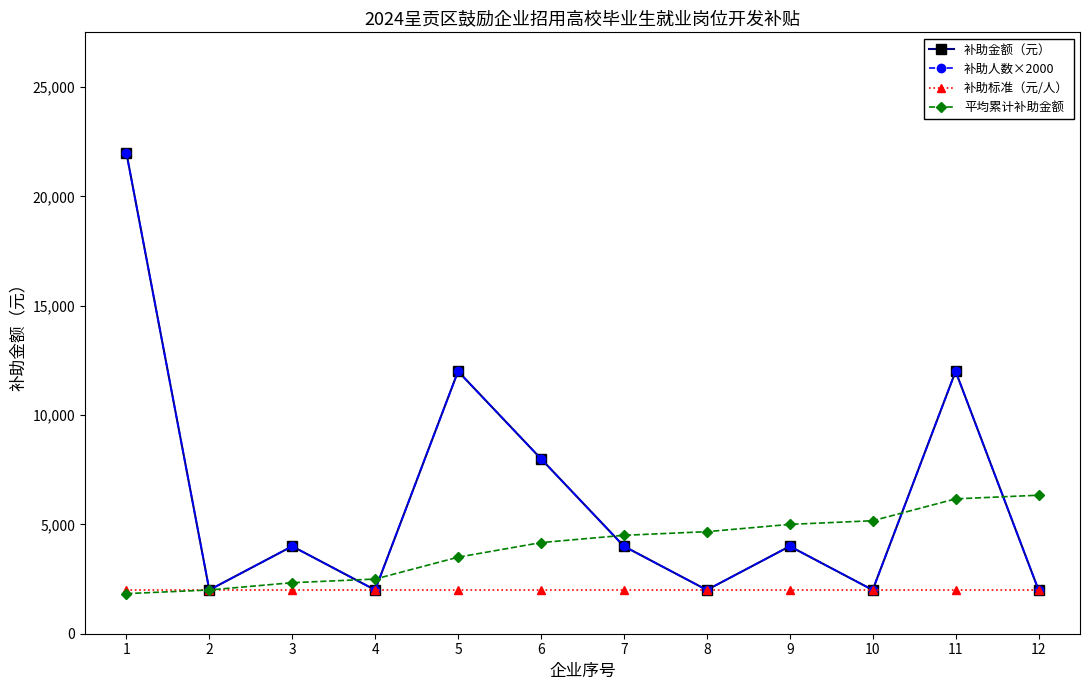

Does the chart have visible grid lines?

No